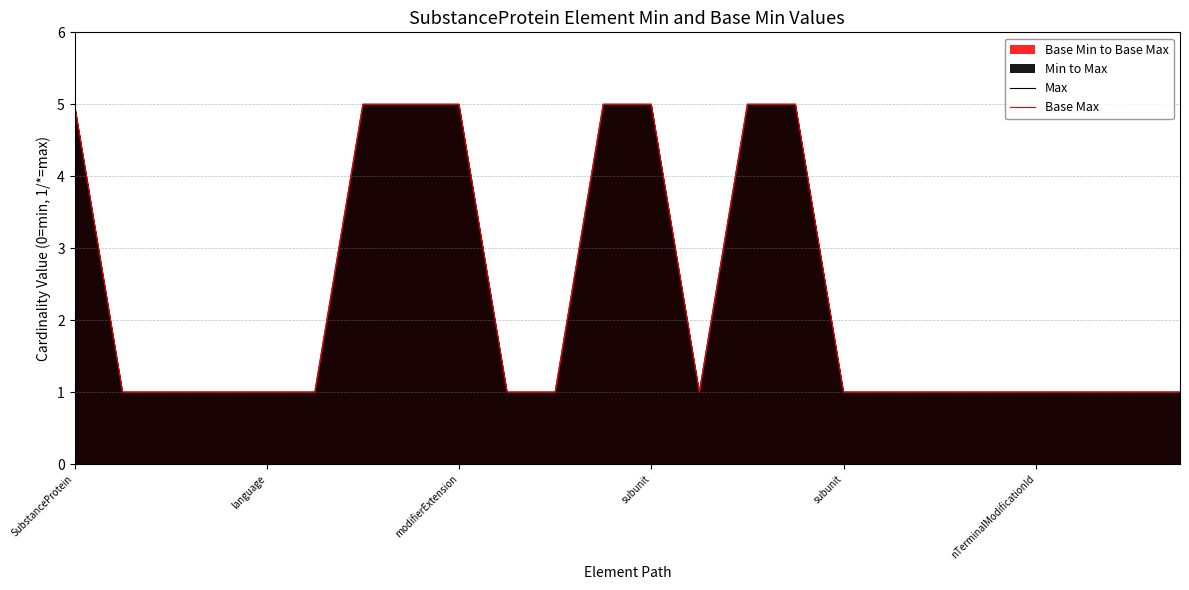

Does the chart have visible grid lines?

Yes